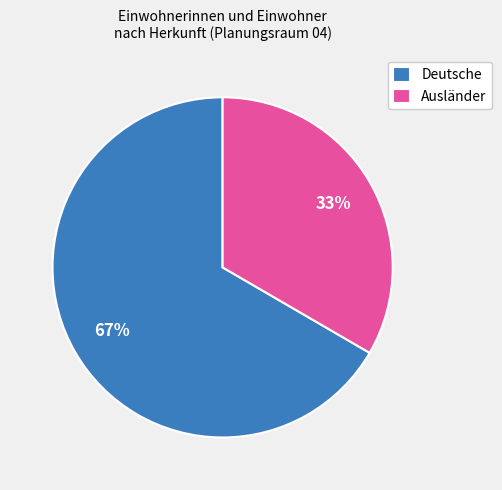

What is the largest slice in the pie chart?

Deutsche